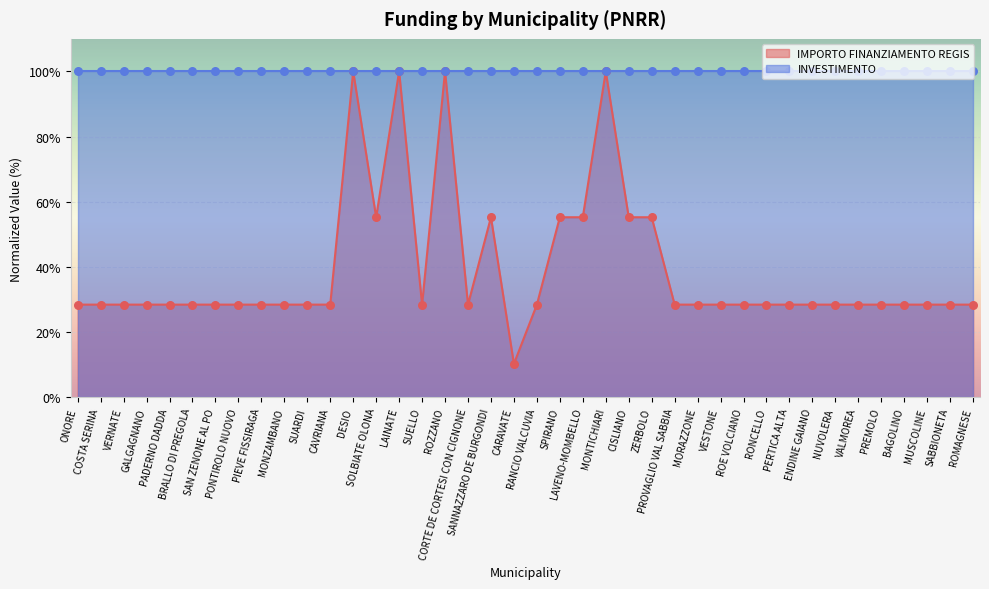

Between ZERBOLO and SPIRANO, which is larger?

ZERBOLO